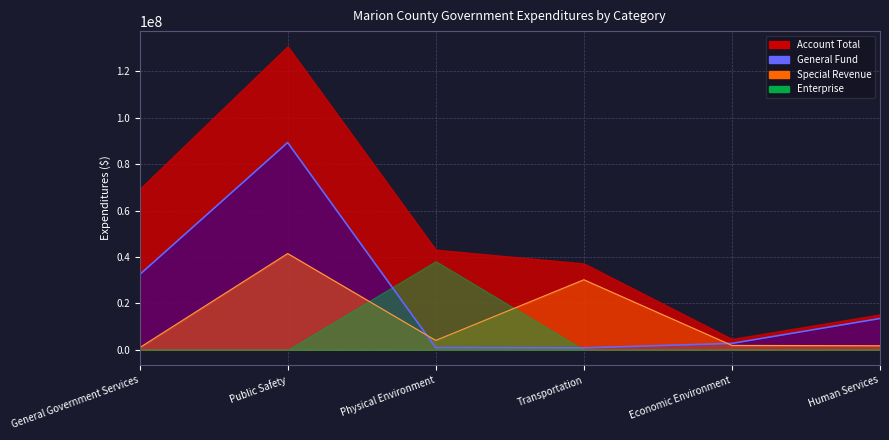

Which category has the highest value in the Enterprise series?

Physical Environment